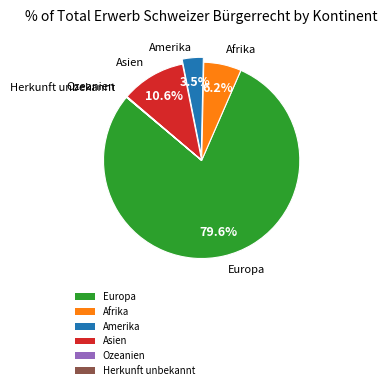

Is the sum of Asien and Amerika greater than half?

No